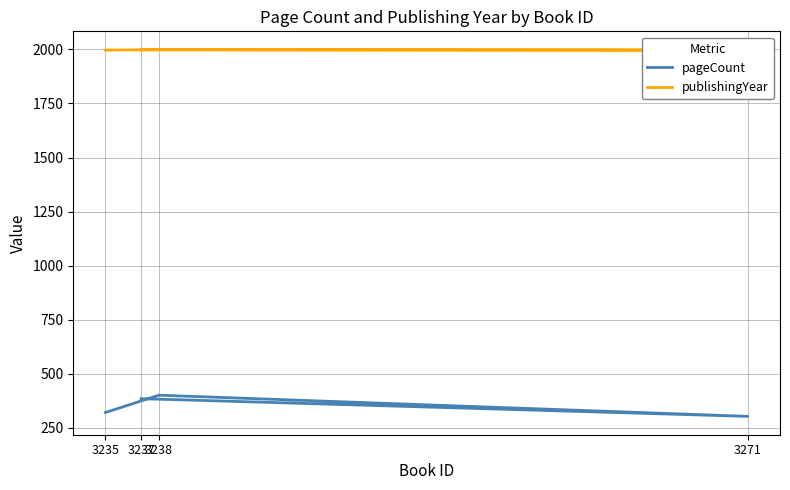

At which category does publishingYear reach its first local peak?

3238